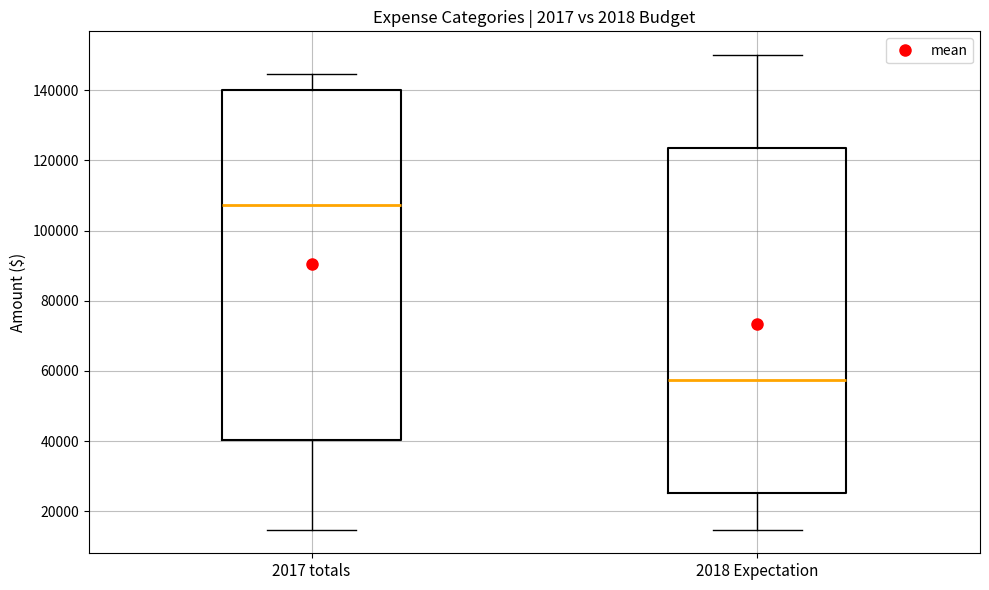

Which box has the highest median line?

2017 totals